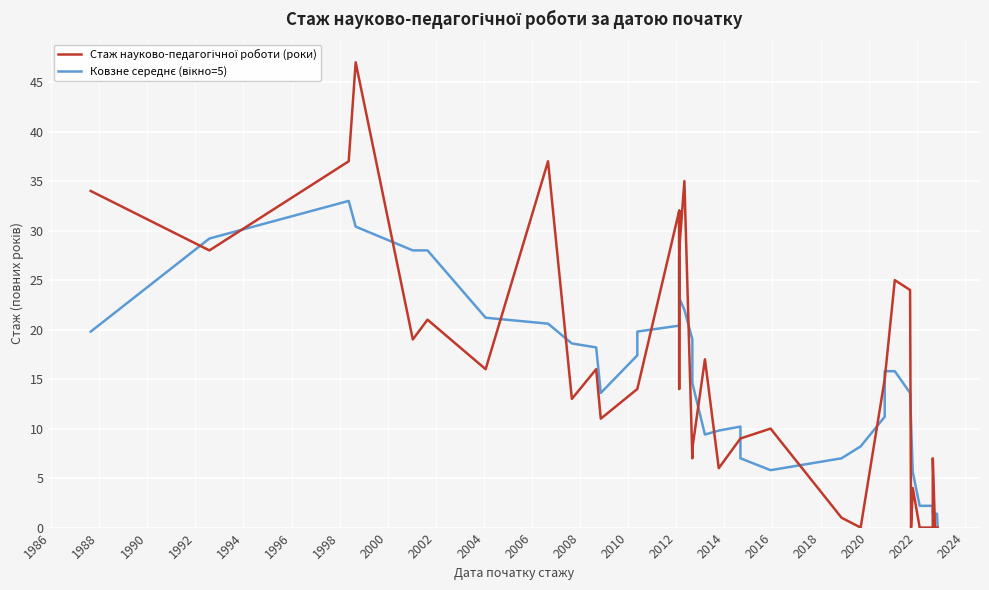

At how many categories does at least one series exceed 35?

3